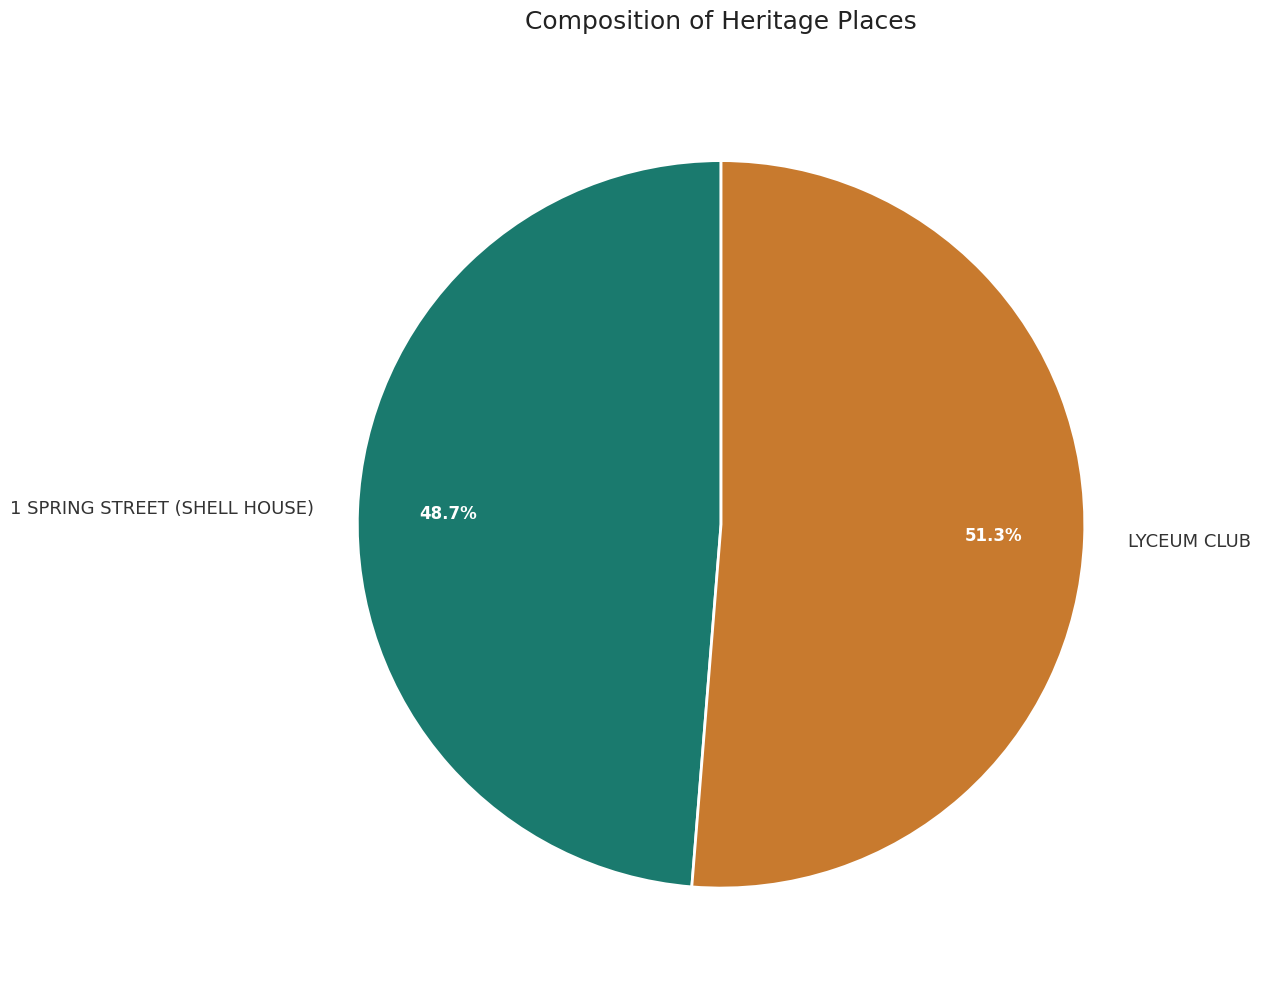

To the nearest percent, what percentage of the pie is LYCEUM CLUB?

51%